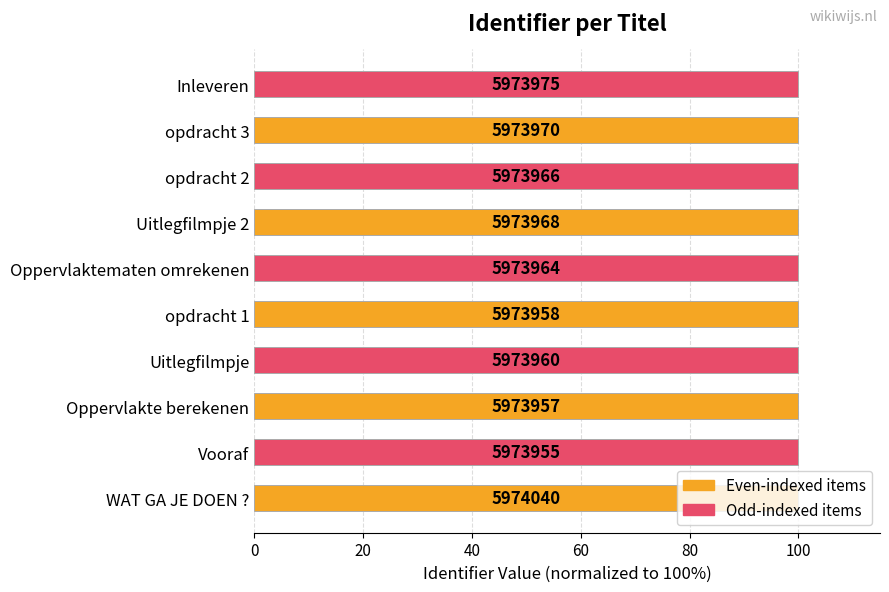

How many bars are there in total?

10